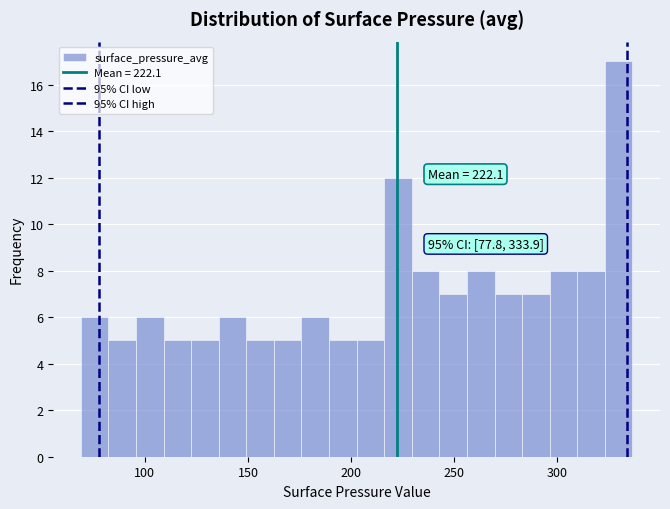

Read against the x-axis, roughly where is the centre of the tallest bar?

330